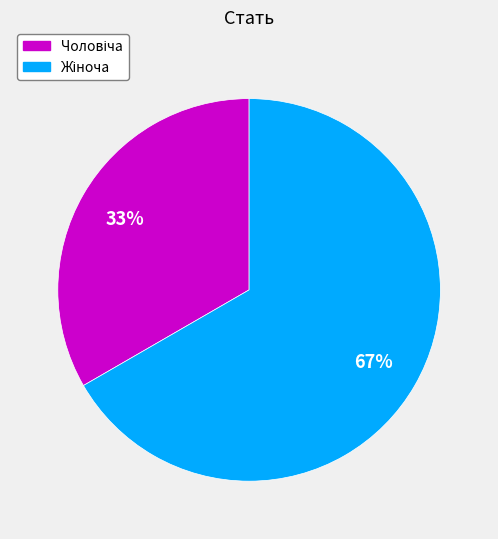

Is there any slice that represents more than half of the pie?

Yes